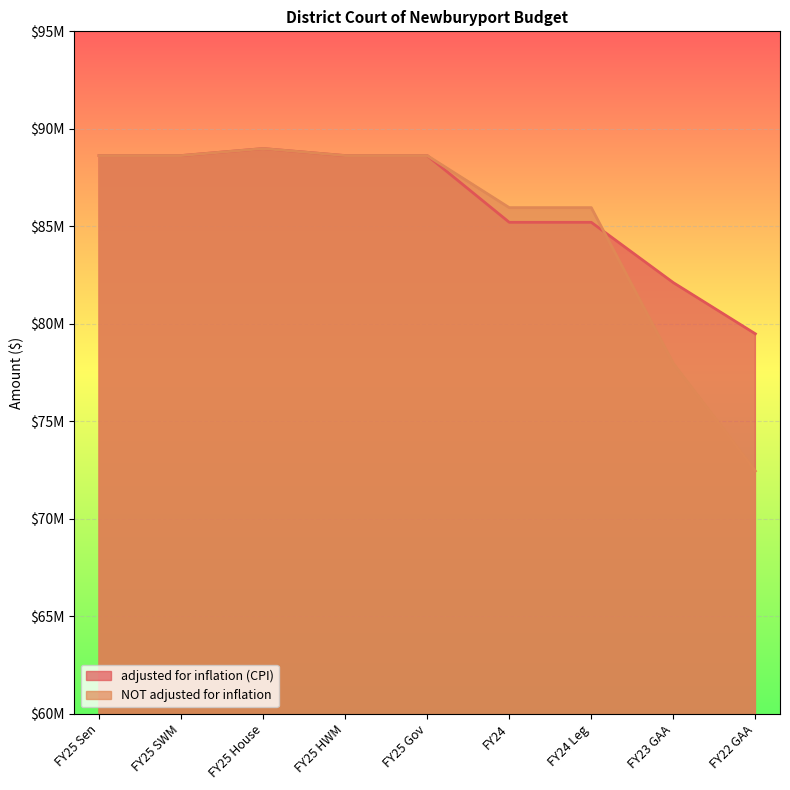

Reading left to right, extract all data points from this chart.

adjusted for inflation (CPI): 88626631	88626631	88986631	88626631	88626632	85202740	85202740	82108115	79482936
NOT adjusted for inflation: 88626631	88626631	88986631	88626631	88626632	85955959	85955959	77961371	72444291